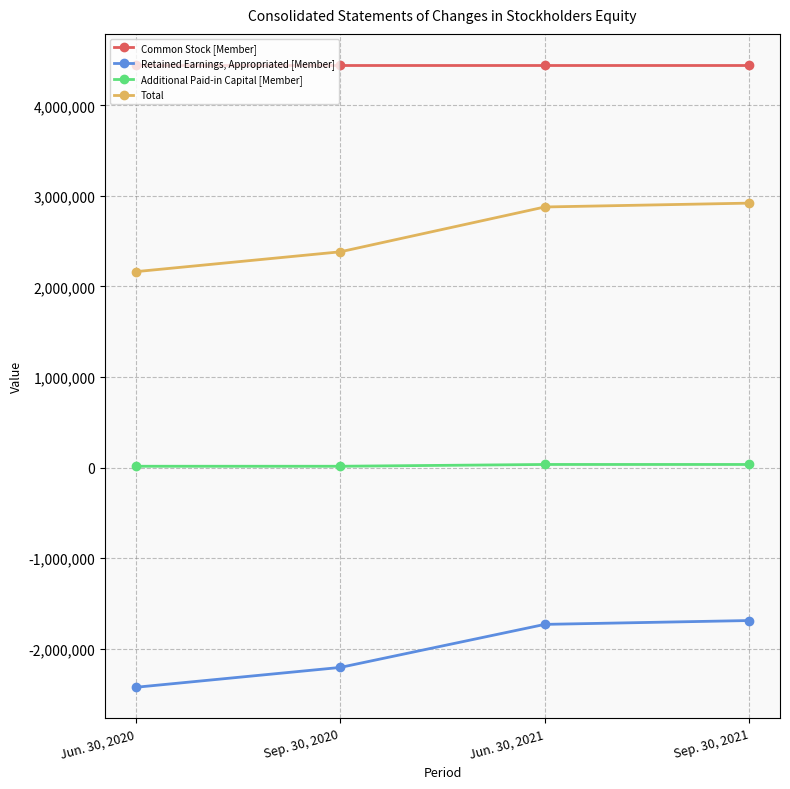

What is the difference between the highest and lowest values at Jun. 30, 2021?

6174212